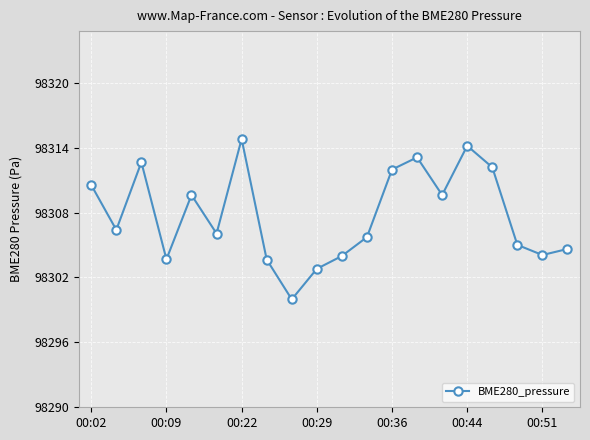

Count the number of categories in the chart.

20